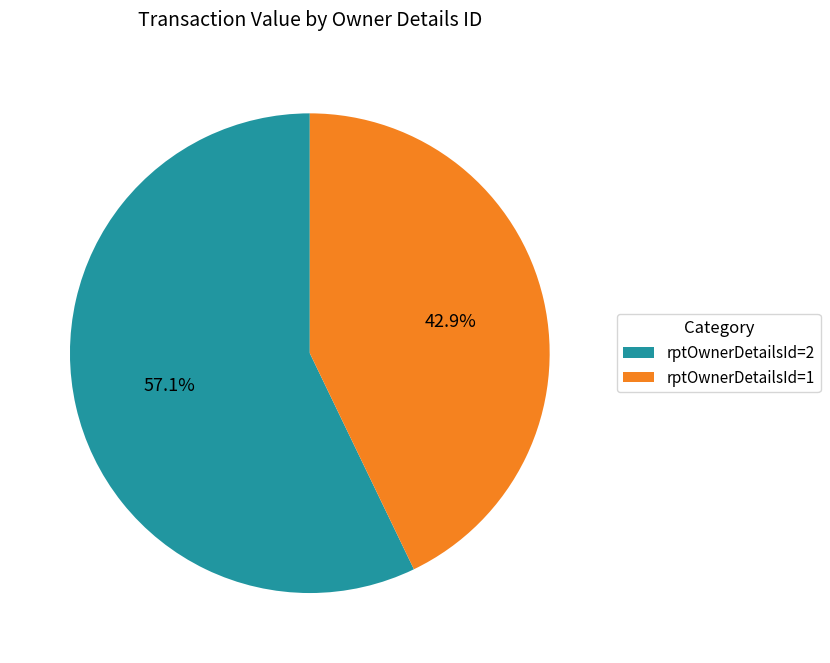

How many slices are in this pie chart?

2